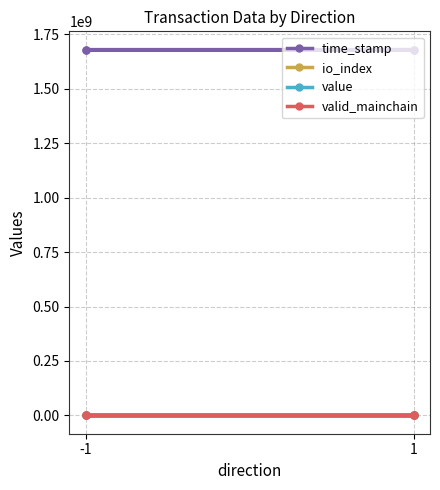

What are all the series names shown in the legend?

time_stamp, io_index, value, valid_mainchain